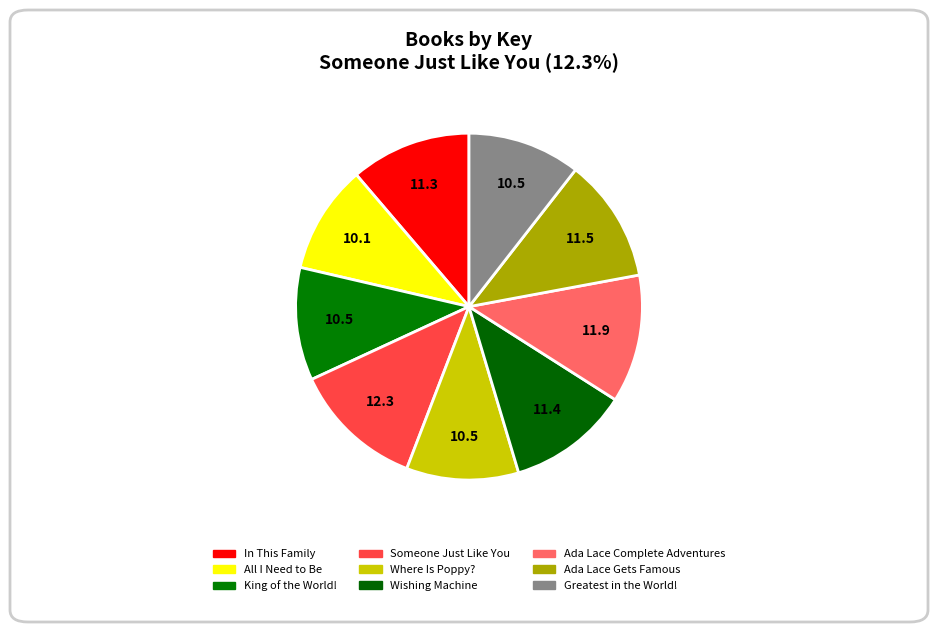

Which category has the smallest portion of the pie?

All I Need to Be